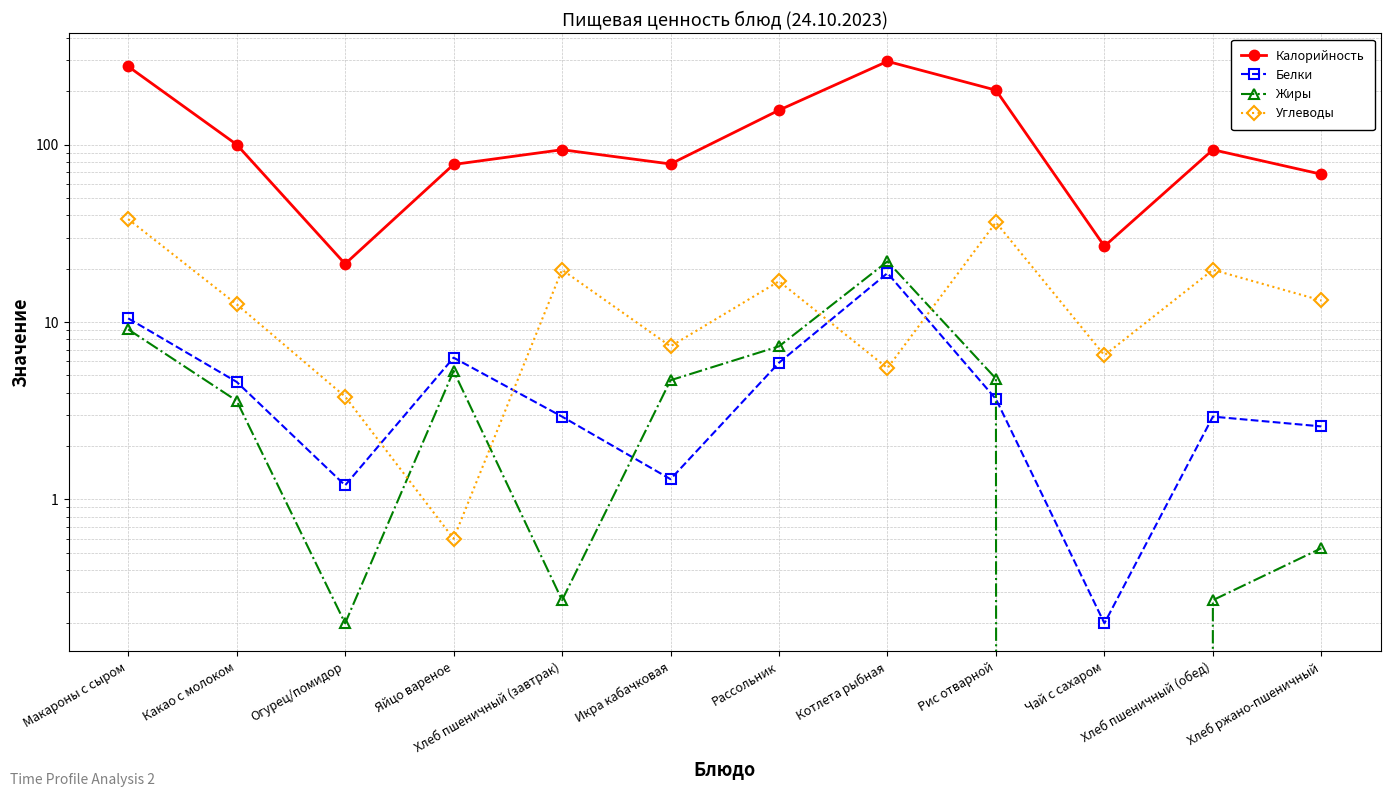

What is the maximum value shown in the chart?

295.8